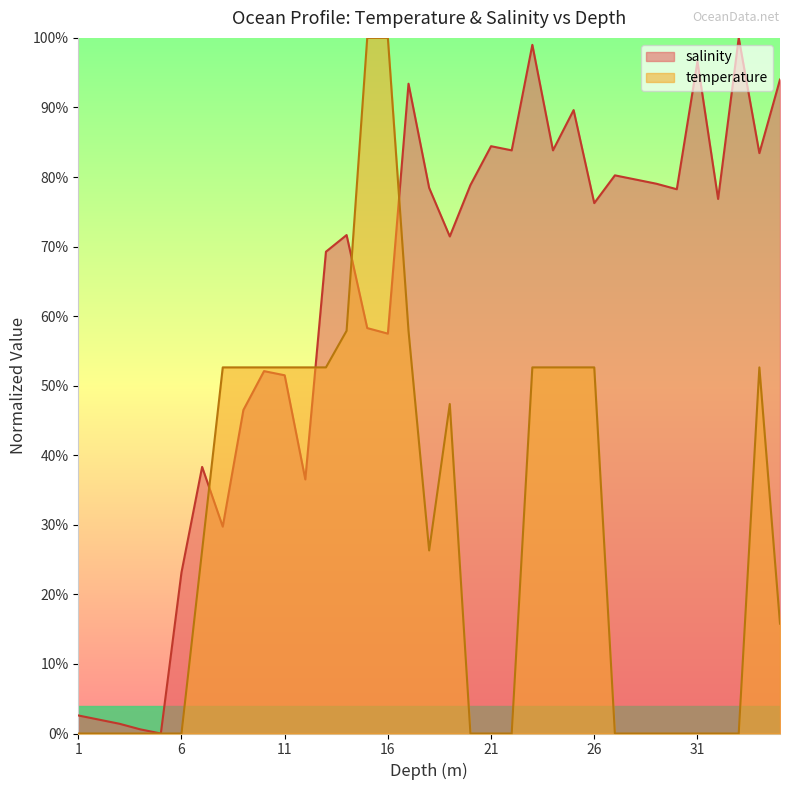

Reading right to left, transcribe all the data shown in this chart.

salinity: 35.0=0.9	34.0=0.8	33.0=1.0	32.0=0.8	31.0=1.0	30.0=0.8	29.0=0.8	28.0=0.8	27.0=0.8	26.0=0.8	25.0=0.9	24.0=0.8	23.0=1.0	22.0=0.8	21.0=0.8	20.0=0.8	19.0=0.7	18.0=0.8	17.0=0.9	16.0=0.6	15.0=0.6	14.0=0.7	13.0=0.7	12.0=0.4	11.0=0.5	10.0=0.5	9.0=0.5	8.0=0.3	7.0=0.4	6.0=0.2	5.0=0.0	4.0=0.0	3.0=0.0	2.0=0.0	1.0=0.0
temperature: 35.0=0.2	34.0=0.5	33.0=0.0	32.0=0.0	31.0=0.0	30.0=0.0	29.0=0.0	28.0=0.0	27.0=0.0	26.0=0.5	25.0=0.5	24.0=0.5	23.0=0.5	22.0=0.0	21.0=0.0	20.0=0.0	19.0=0.5	18.0=0.3	17.0=0.6	16.0=1.0	15.0=1.0	14.0=0.6	13.0=0.5	12.0=0.5	11.0=0.5	10.0=0.5	9.0=0.5	8.0=0.5	7.0=0.3	6.0=0.0	5.0=0.0	4.0=0.0	3.0=0.0	2.0=0.0	1.0=0.0